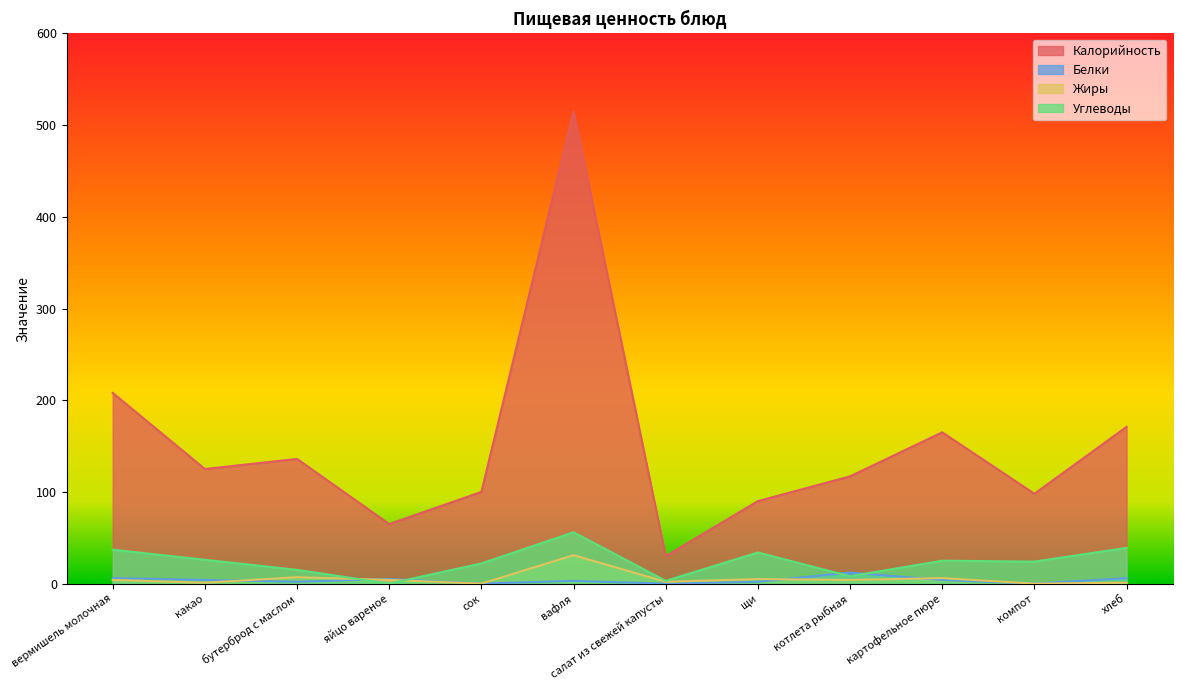

Rank the categories by Белки value from lowest to highest.

сок, салат из свежей капусты, компот, бутерброд с маслом, щи, вафля, какао, картофельное пюре, яйцо вареное, вермишель молочная, хлеб, котлета рыбная